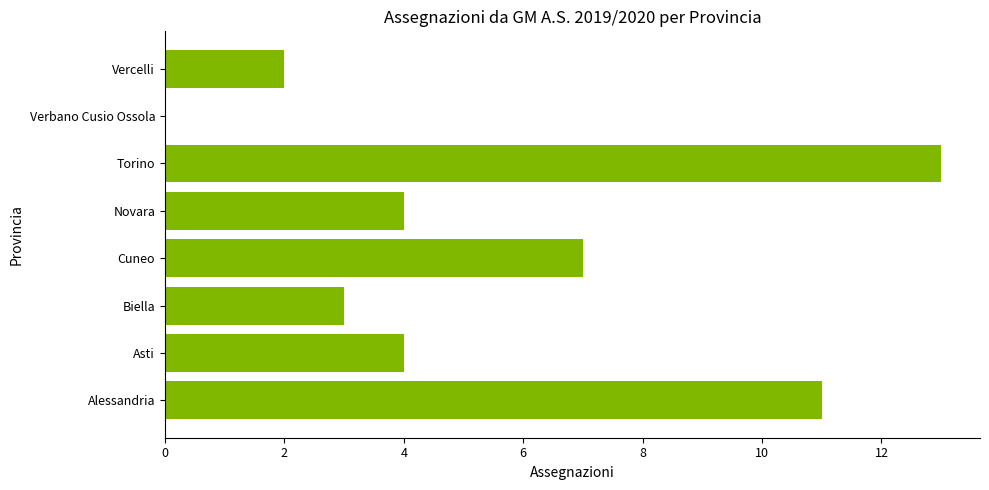

Approximately how many times larger is the value at Torino compared to Alessandria?

1.2